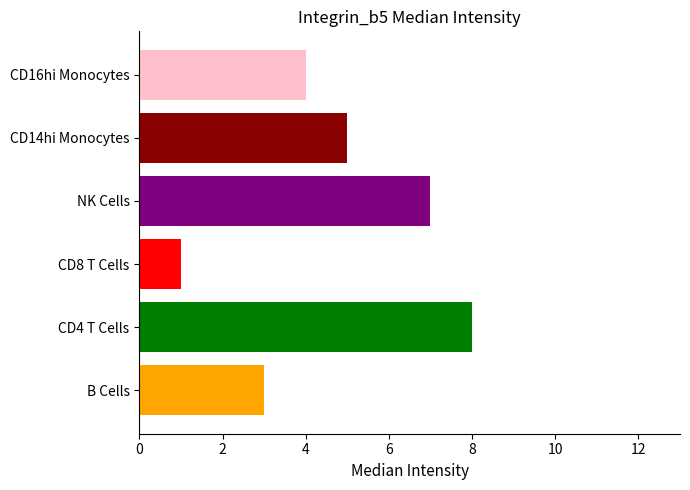

Reading bottom to top, transcribe all the data shown in this chart.

3	8	1	7	5	4